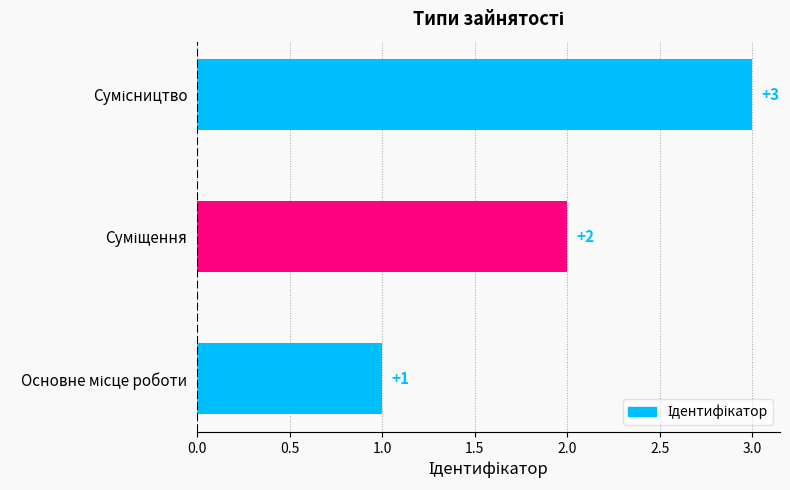

Are the bars horizontal?

Yes